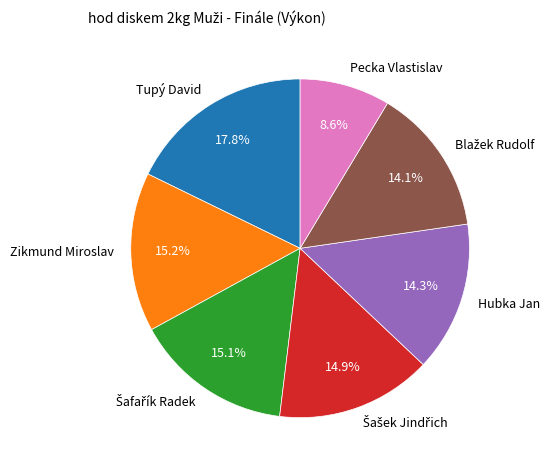

Approximately how many times larger is the value at Zikmund Miroslav compared to Tupý David?

0.9